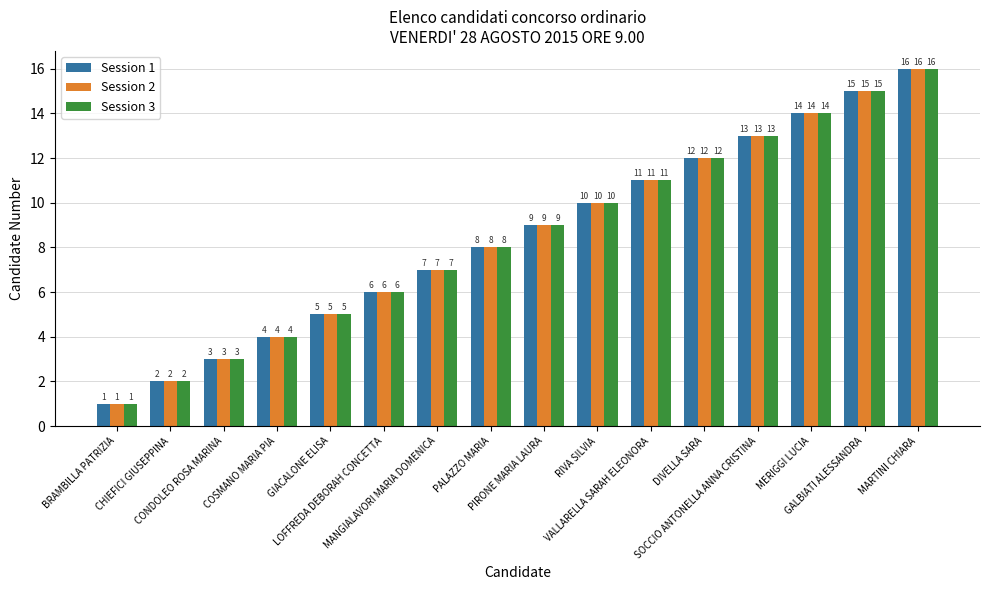

What is the maximum value shown in the chart?

16